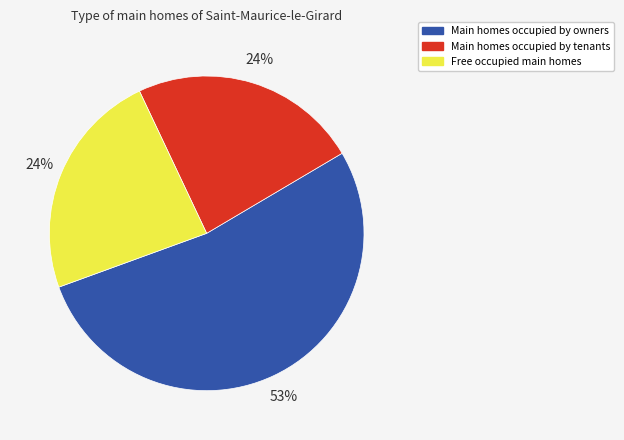

Is there any slice that represents more than half of the pie?

Yes